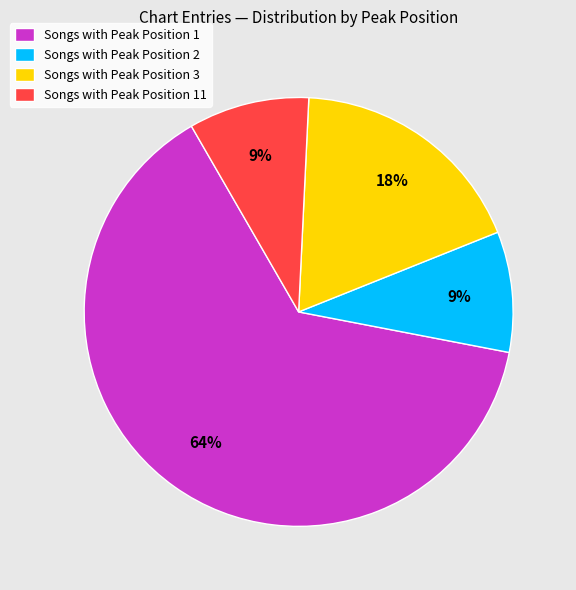

Which slice is the largest?

Songs with Peak Position 1